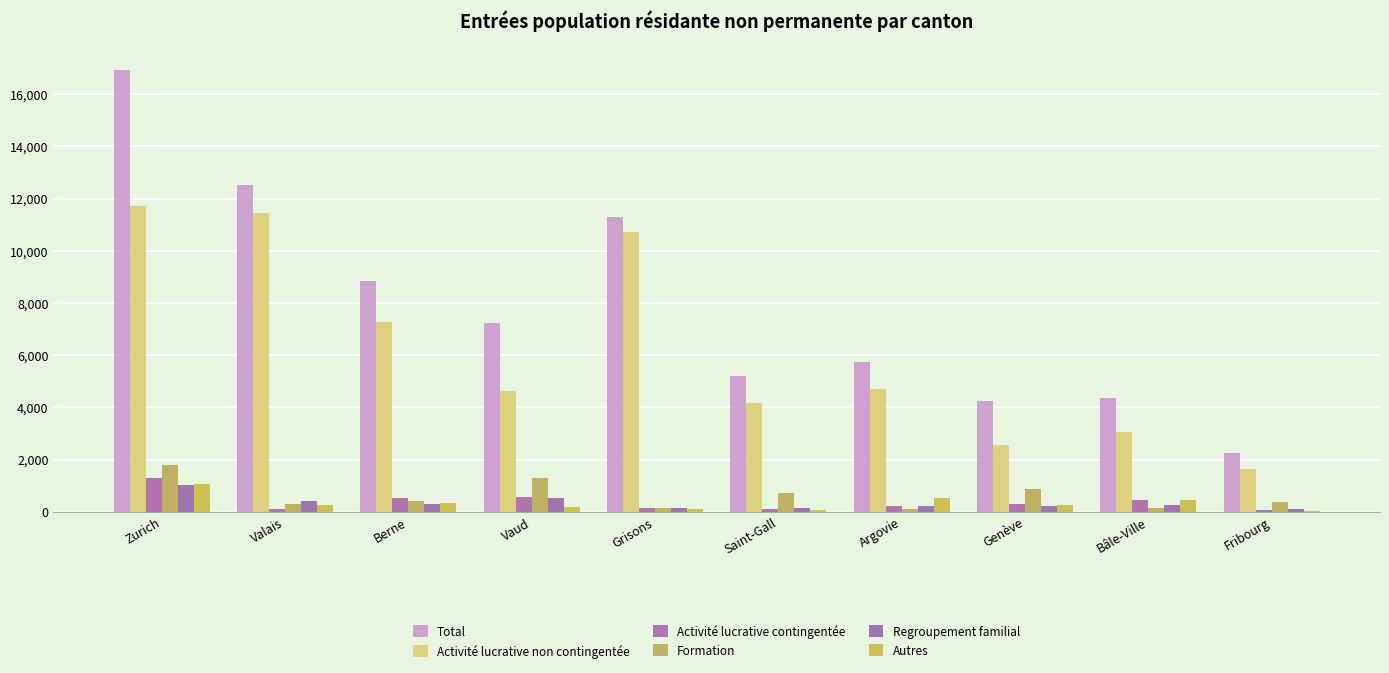

Which series has the widest spread of values?

Total